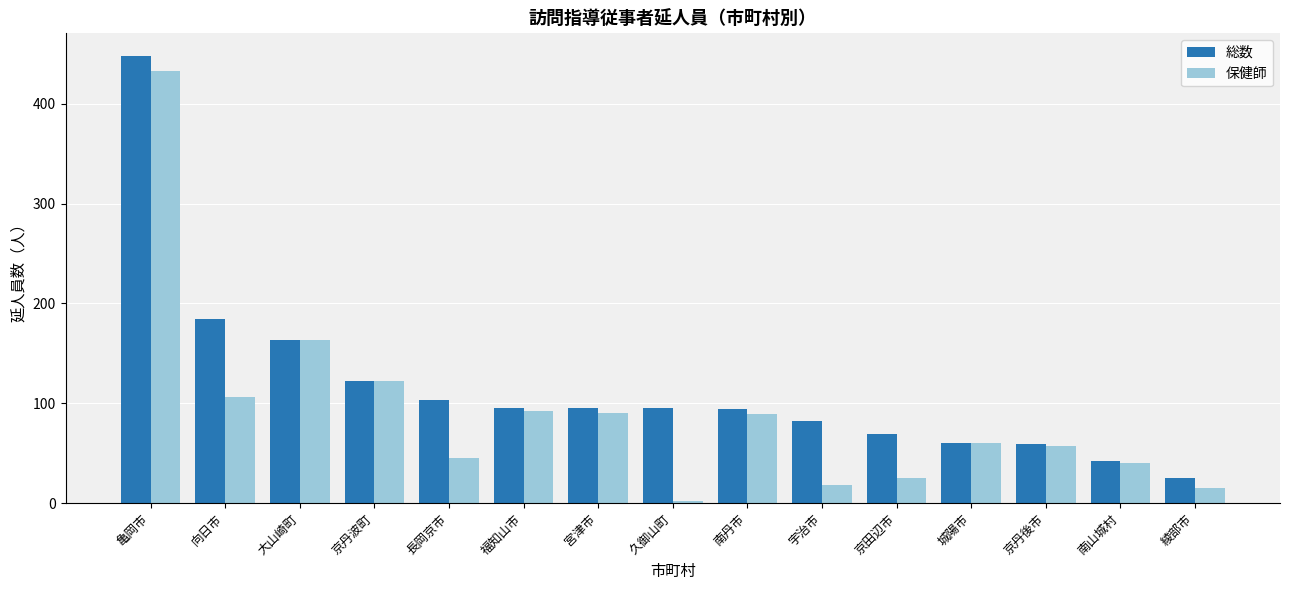

At which label is 保健師 closest to 217?

大山崎町